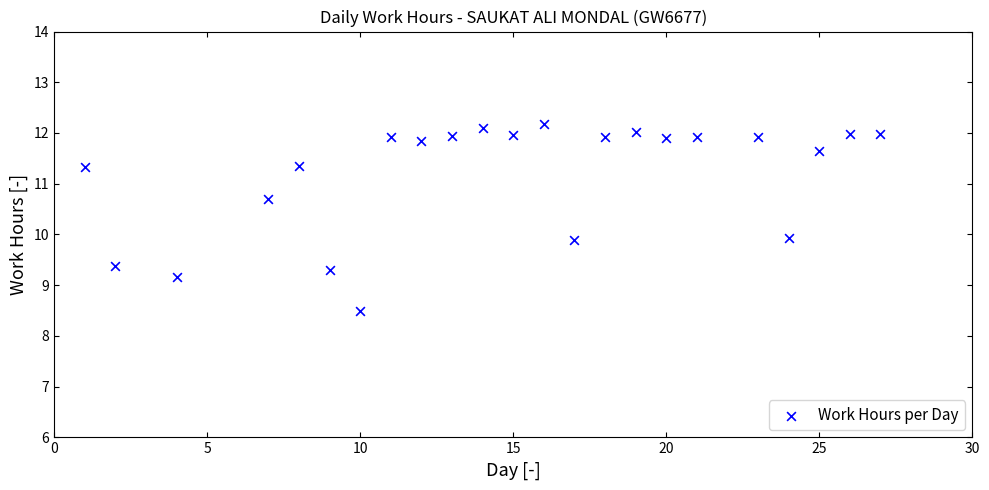

What is the range of Y values (max minus min)?

3.7